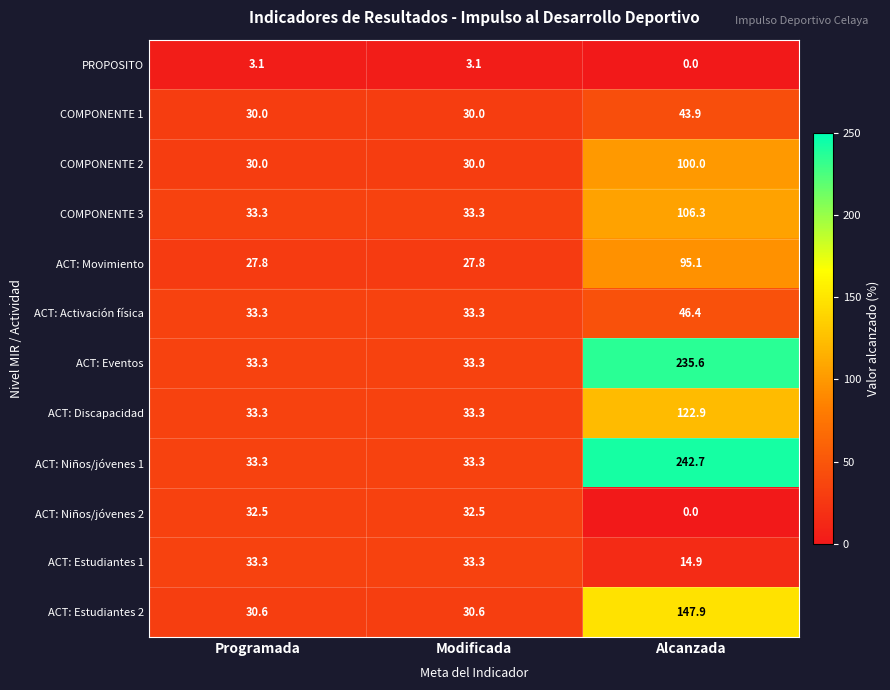

Rank the series by their maximum value, from lowest to highest.

PROPOSITO, ACT: Niños/jóvenes 2, ACT: Estudiantes 1, COMPONENTE 1, ACT: Activación física, ACT: Movimiento, COMPONENTE 2, COMPONENTE 3, ACT: Discapacidad, ACT: Estudiantes 2, ACT: Eventos, ACT: Niños/jóvenes 1